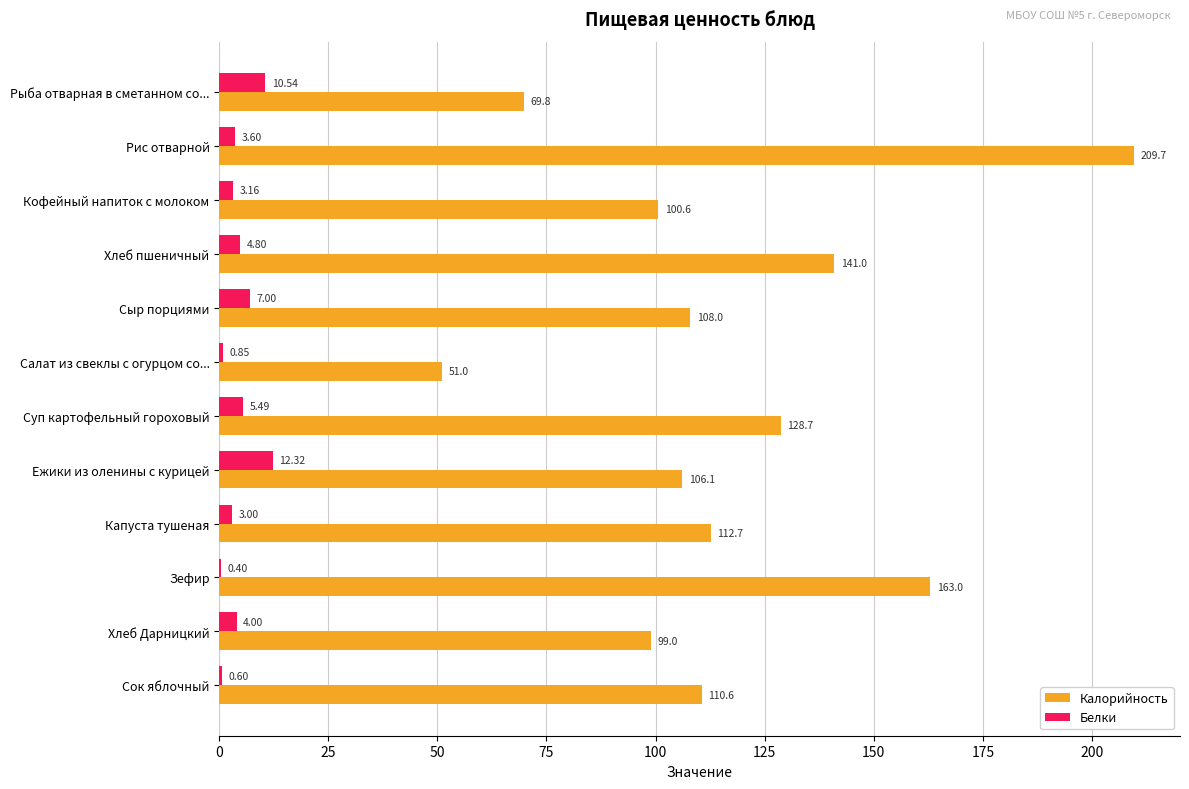

What is the average value of the Белки series?

4.6